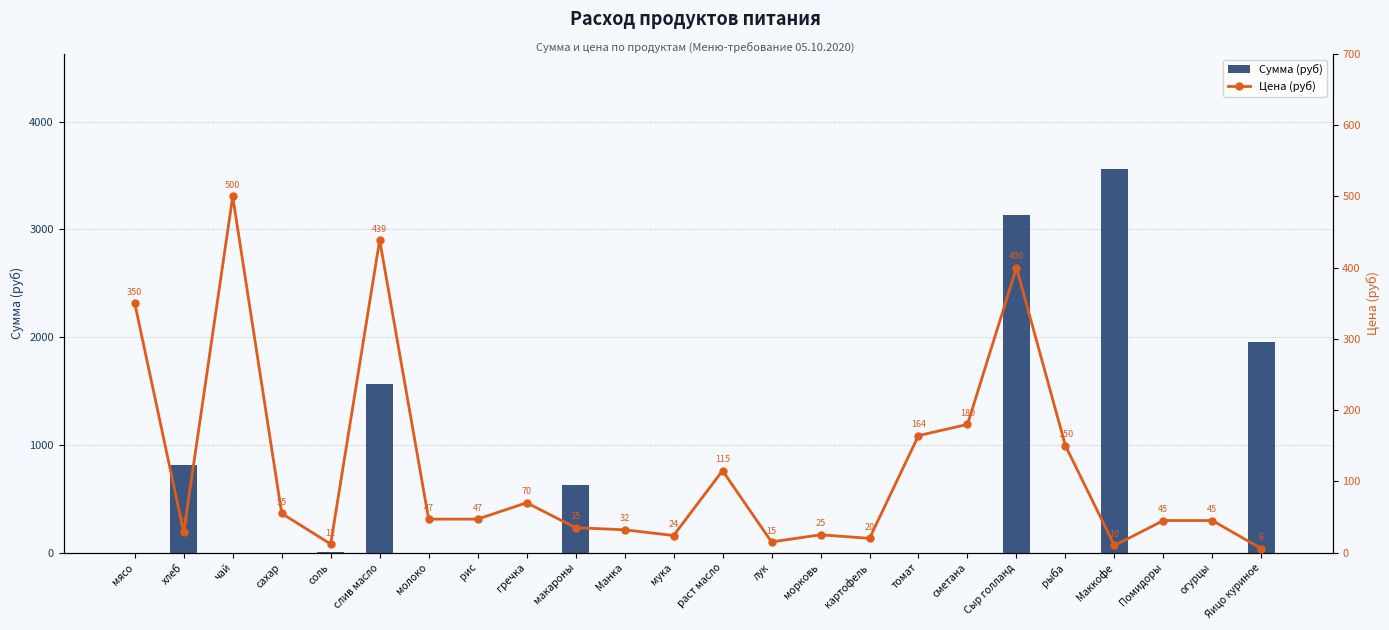

Count the number of data series in this chart.

2